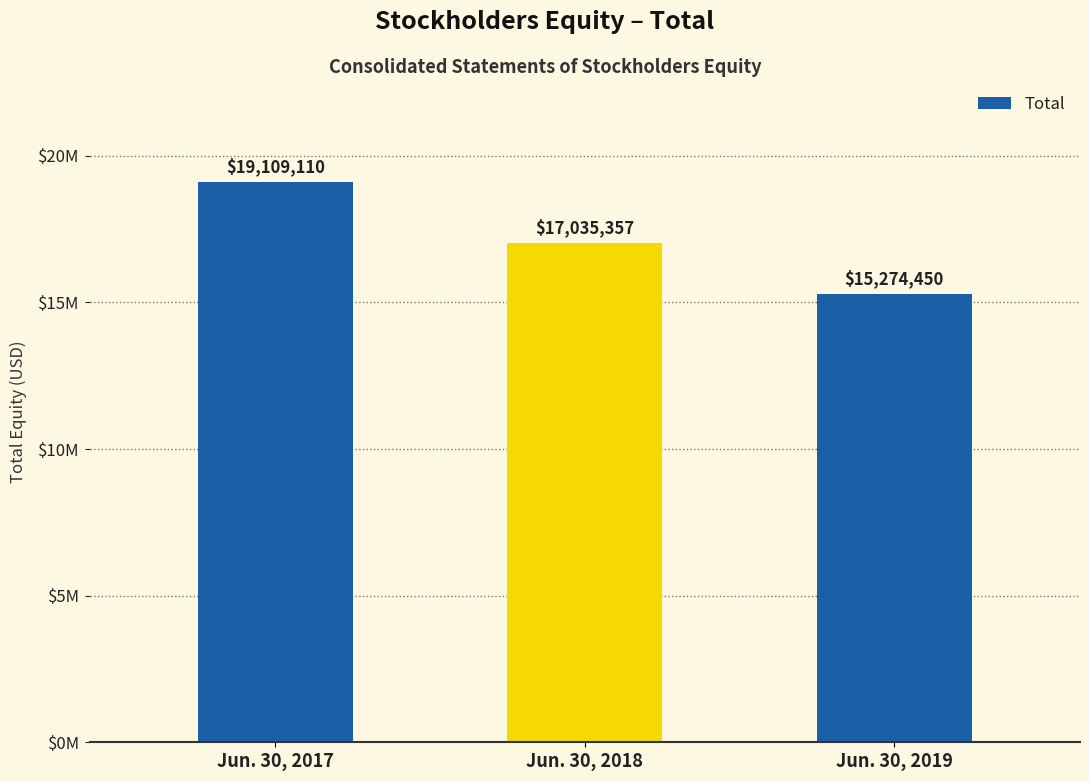

Where does the data first go above 17035357?

Jun. 30, 2017